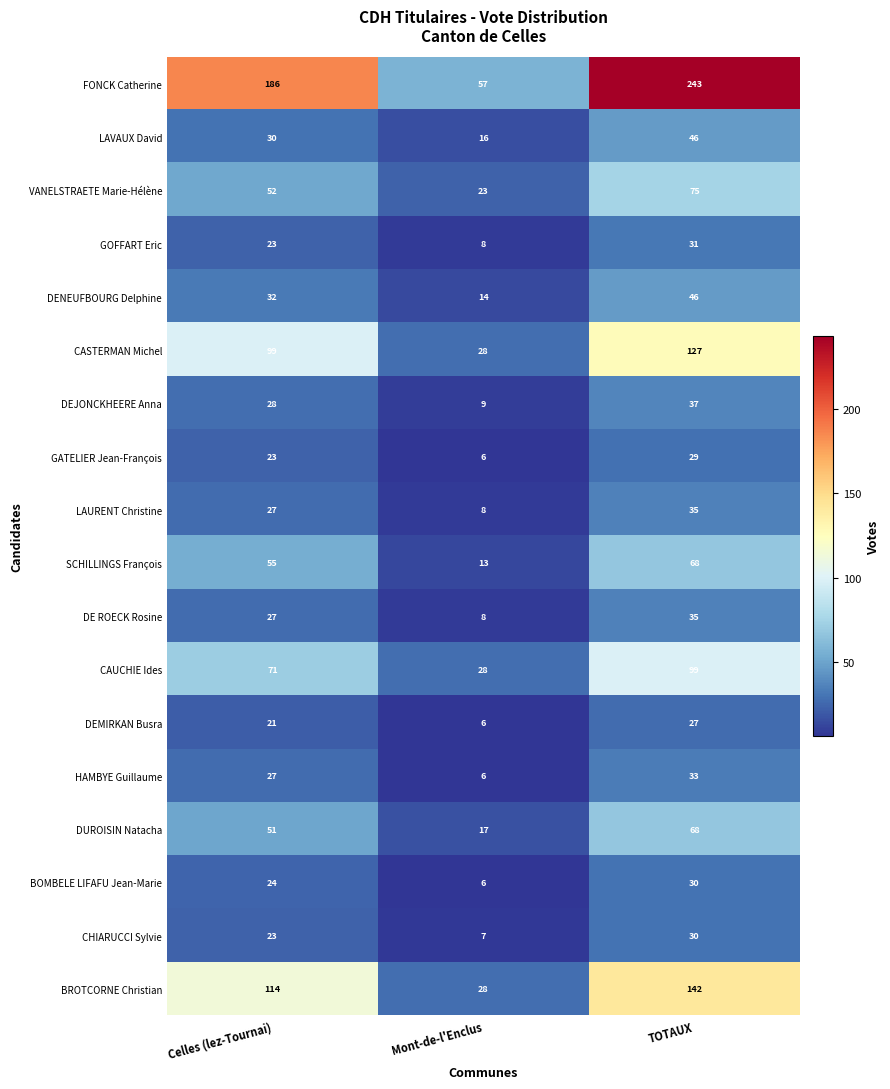

List the labels in order of CASTERMAN Michel value, largest first.

TOTAUX, Celles (lez-Tournai), Mont-de-l'Enclus